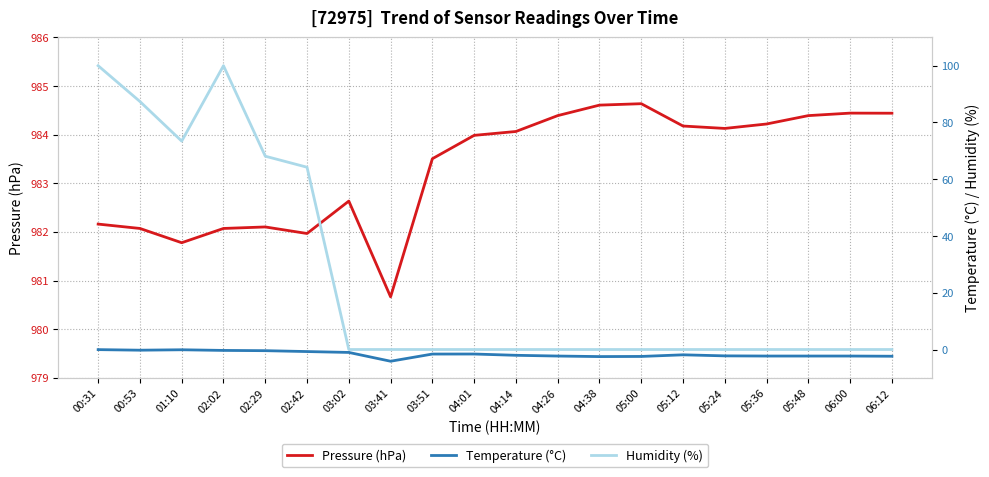

The value of Humidity (%) at 00:53 is 48.1. True or false?

False